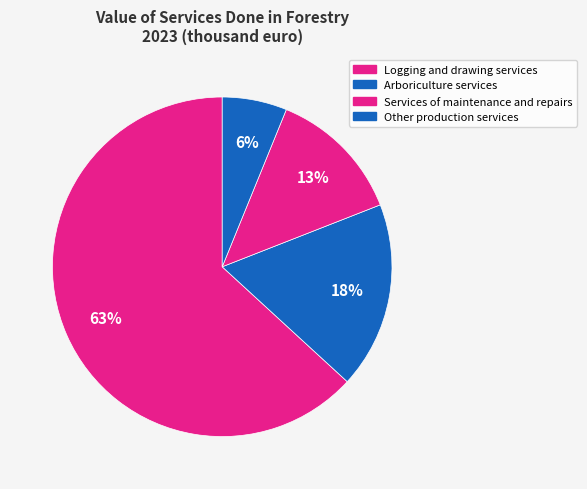

To the nearest percent, what percentage of the pie is Logging and drawing services?

63%